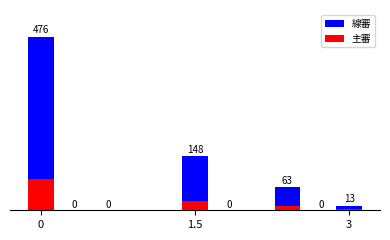

What are all the series names shown in the legend?

線審, 主審